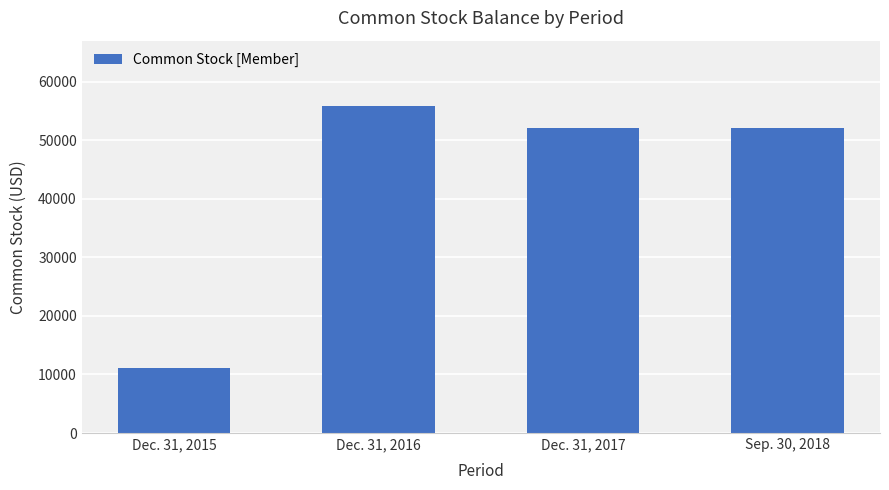

What is the change in value from Dec. 31, 2016 to Dec. 31, 2017?

-3825